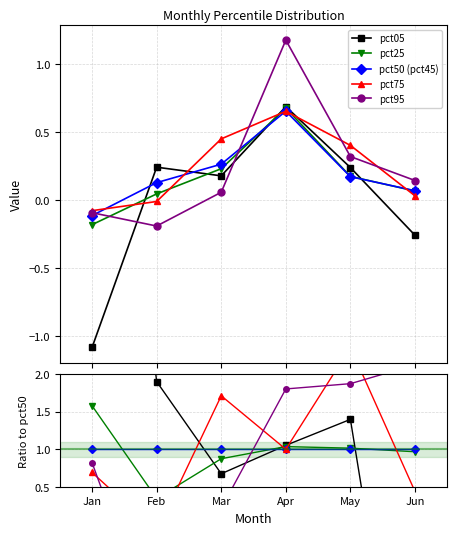

What are all the series names shown in the legend?

pct05, pct25, pct50 (pct45), pct75, pct95